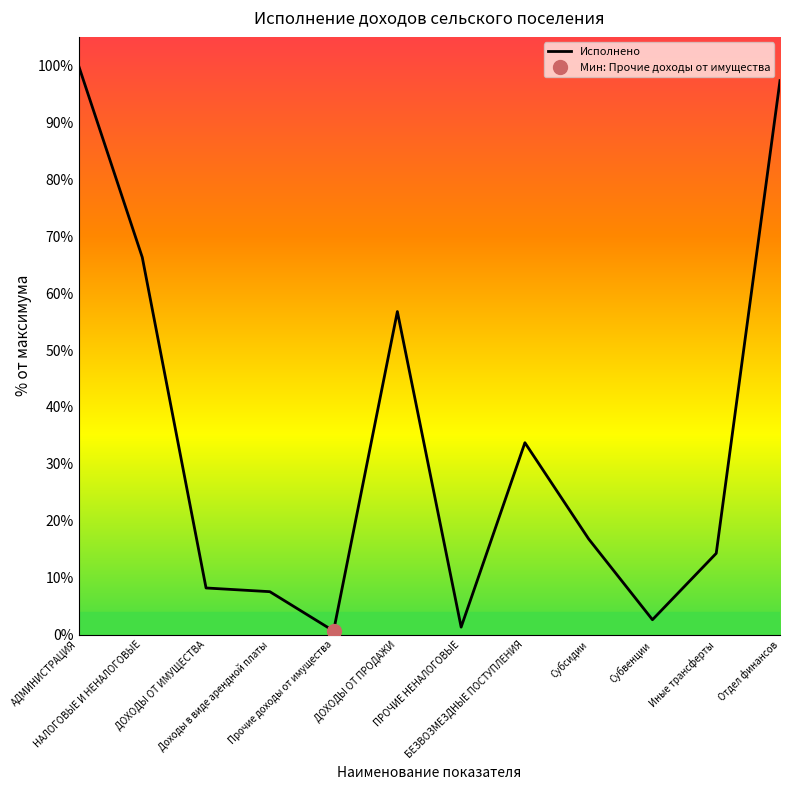

What is the minimum value shown in the chart?

0.6